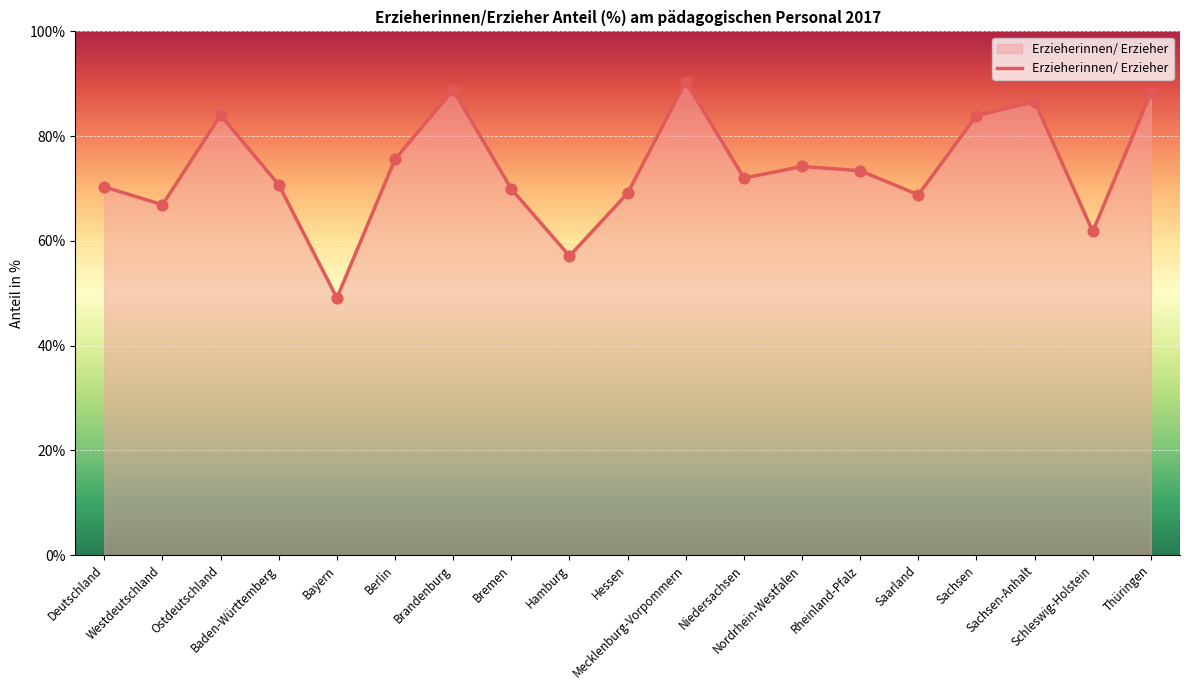

What is the ratio of the value at Sachsen-Anhalt to the value at Baden-Württemberg?

1.2